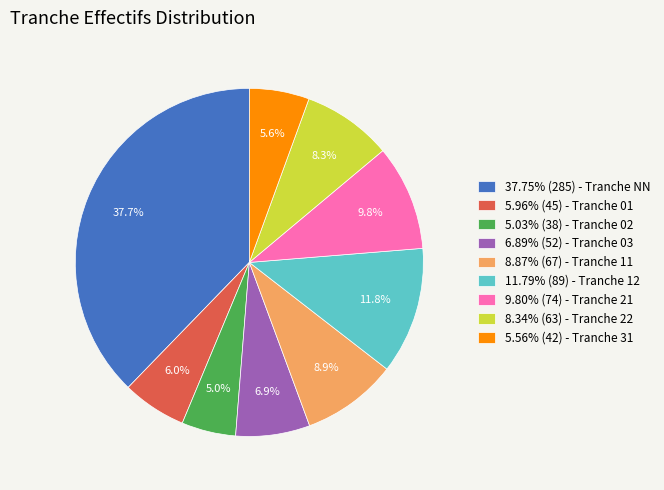

To the nearest percent, what is the difference between the largest and smallest slice percentages?

33%